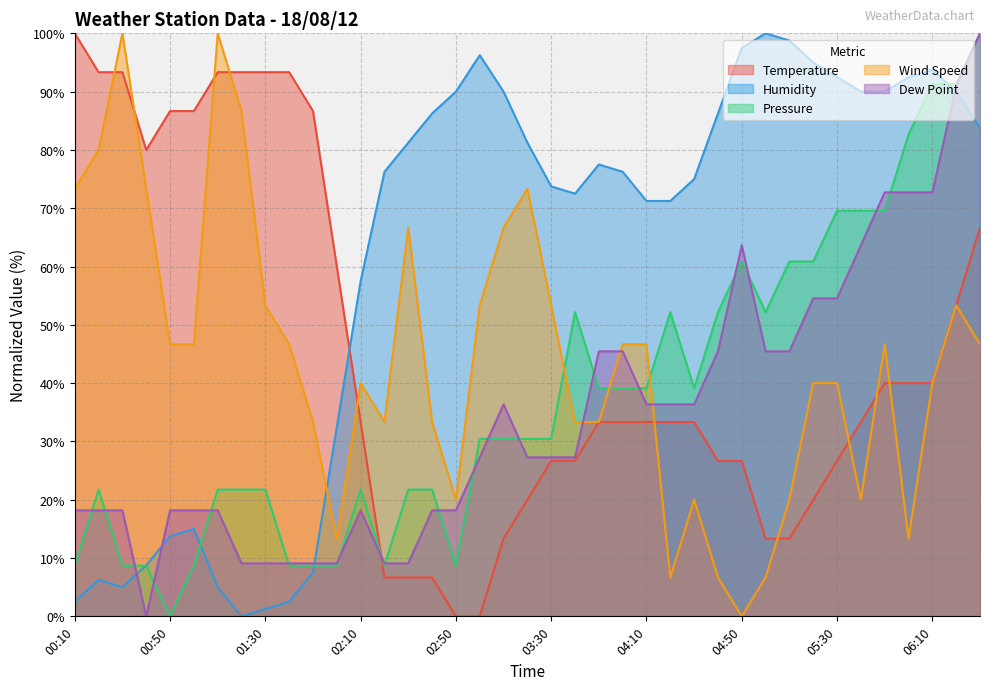

Which has a higher value, 04:10 or 02:20?

04:10